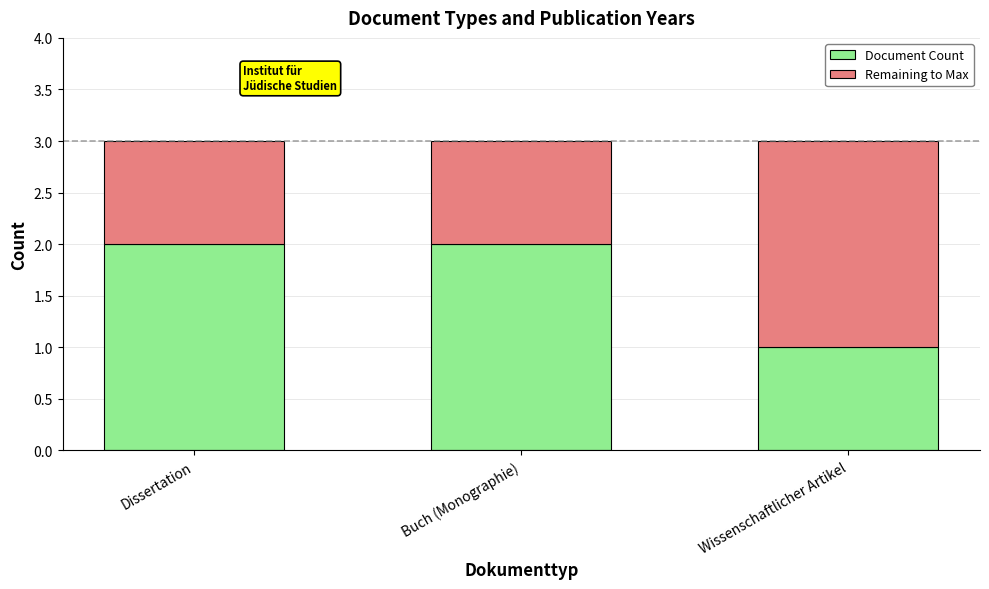

How many distinct data groups are displayed?

2